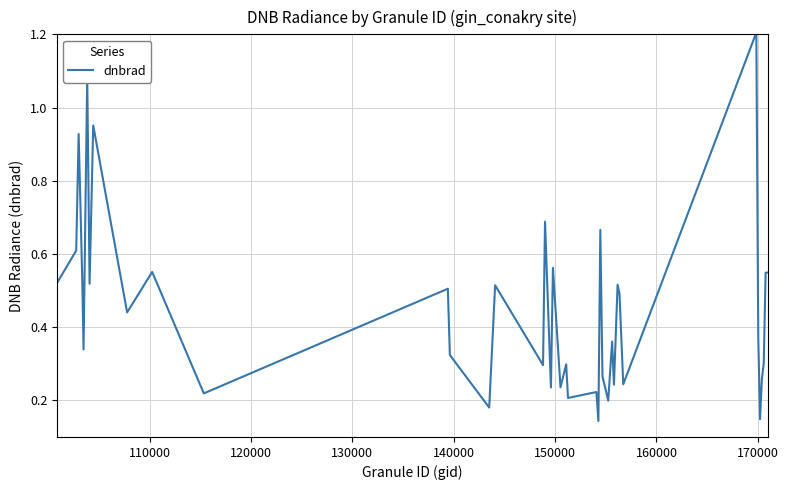

What is the maximum value shown in the chart?

1.2